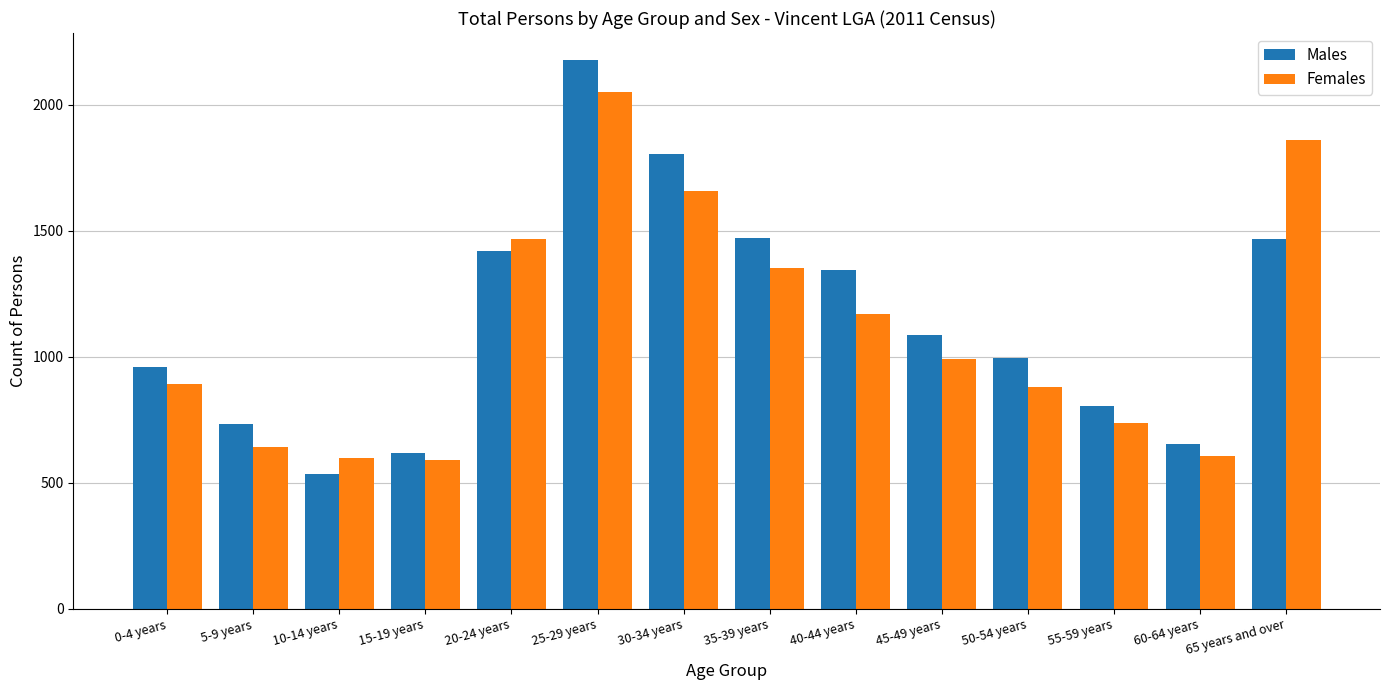

What is the sum of the Females values at 60-64 years and 0-4 years?

1496